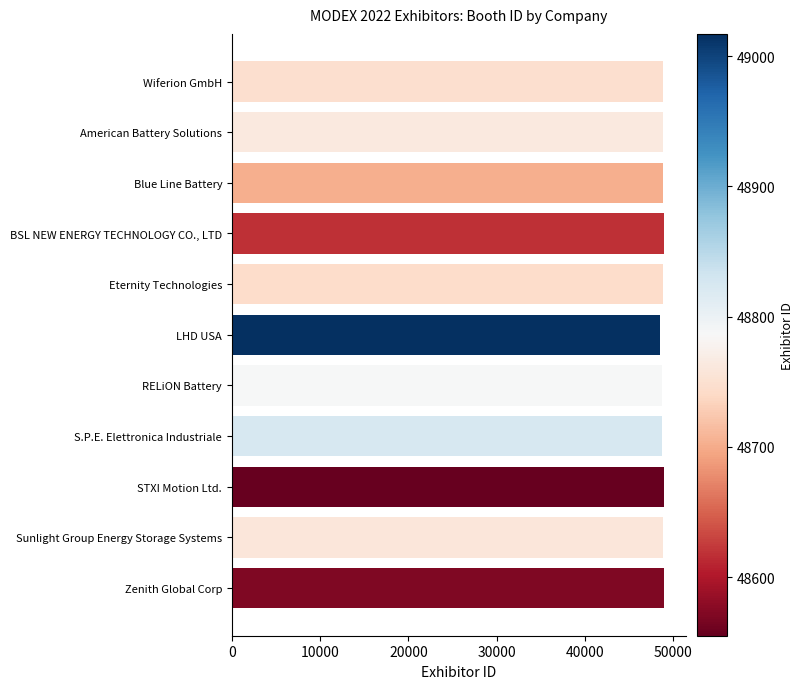

Rank the categories by value from highest to lowest.

STXI Motion Ltd., Zenith Global Corp, BSL NEW ENERGY TECHNOLOGY CO., LTD, Blue Line Battery, Eternity Technologies, Wiferion GmbH, Sunlight Group Energy Storage Systems, American Battery Solutions, RELiON Battery, S.P.E. Elettronica Industriale, LHD USA